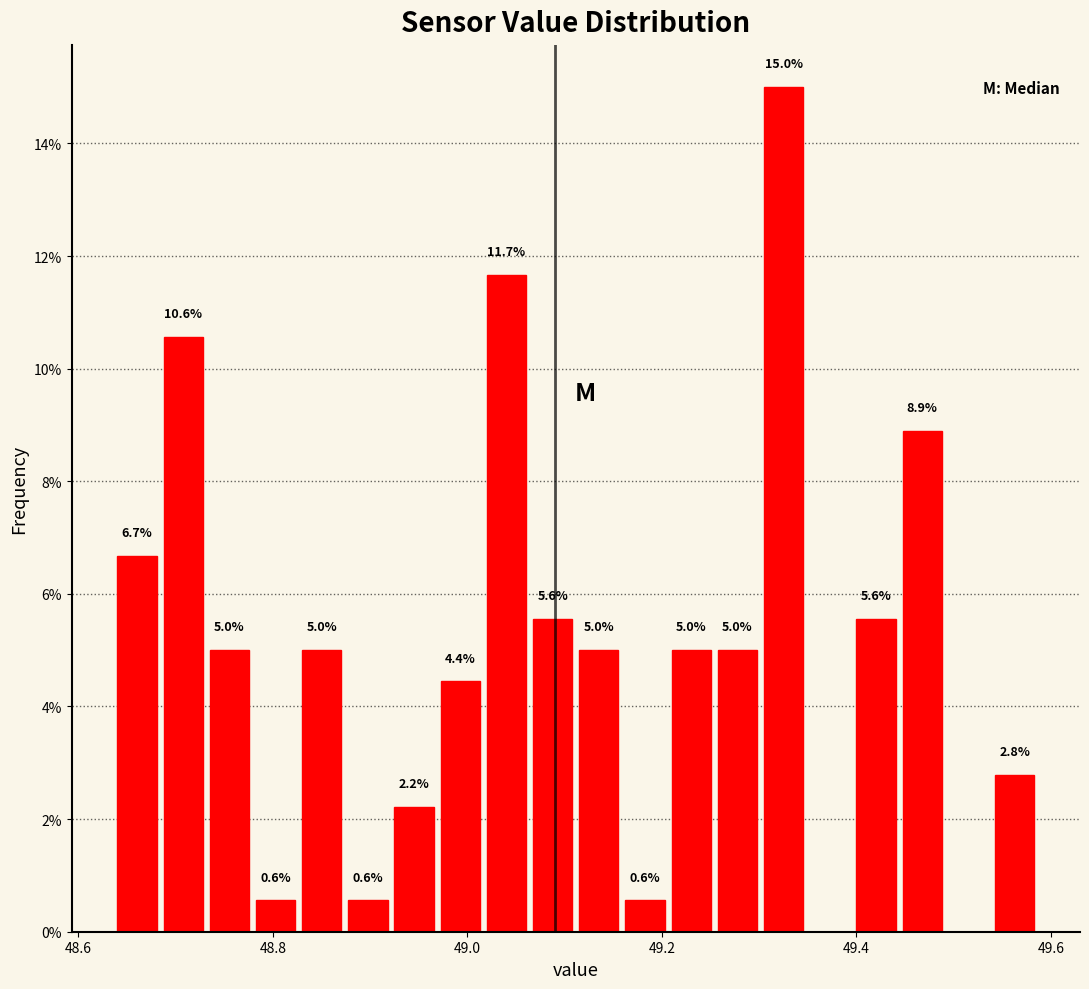

Around what value on the x-axis is the tallest bar? Give the approximate position of its centre, as read against the axis.

49.32